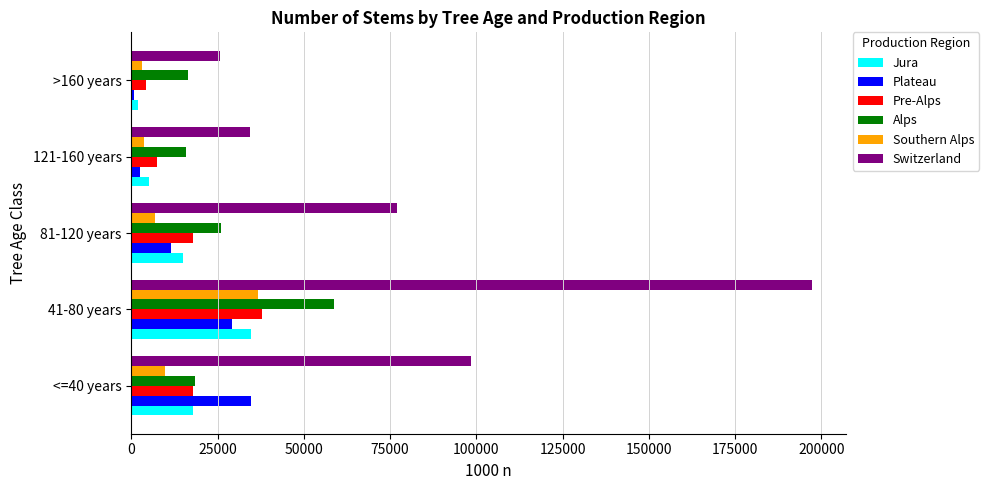

What is the average value of the Pre-Alps series?

17090